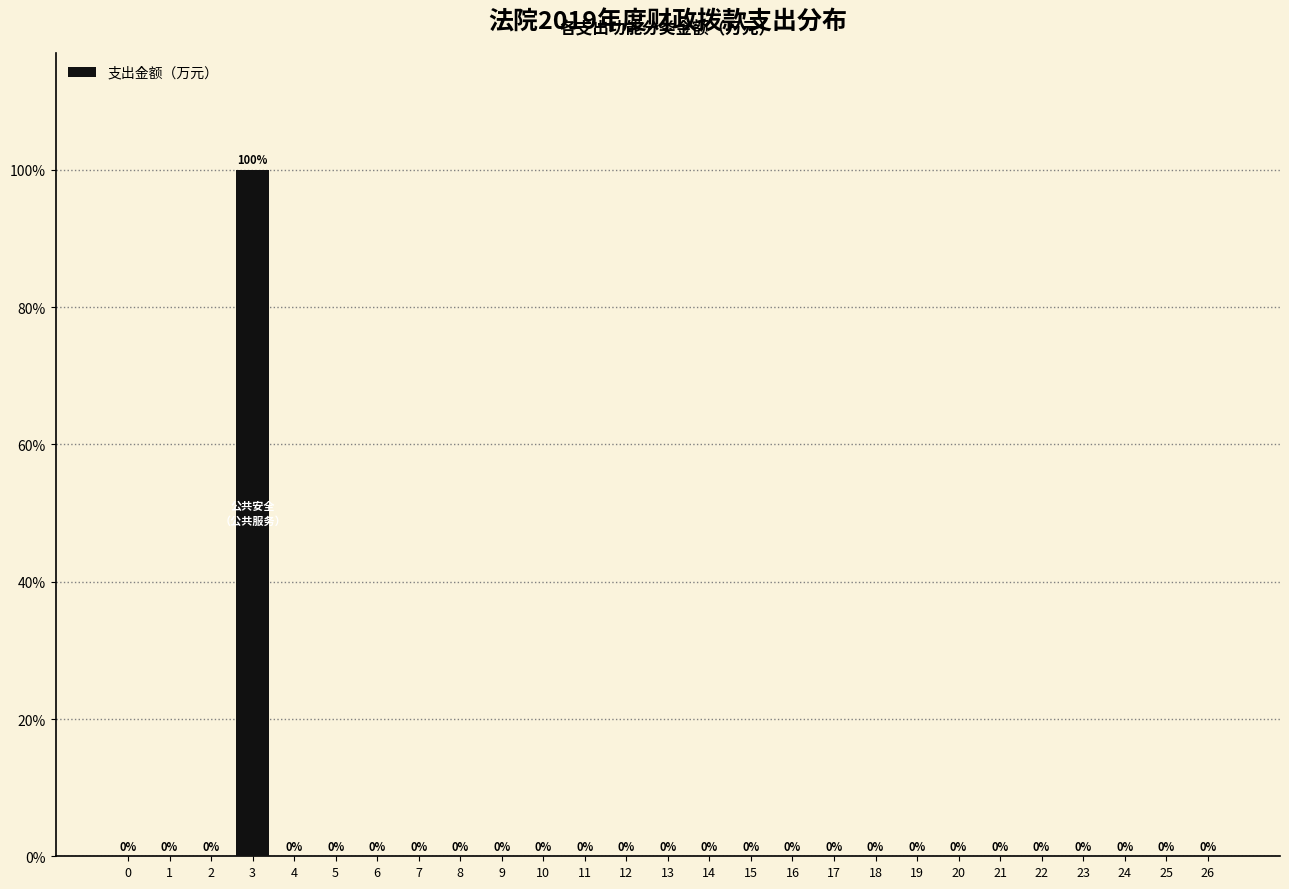

Reading left to right, transcribe all the data shown in this chart.

0=0	1=0	2=0	3=100	4=0	5=0	6=0	7=0	8=0	9=0	10=0	11=0	12=0	13=0	14=0	15=0	16=0	17=0	18=0	19=0	20=0	21=0	22=0	23=0	24=0	25=0	26=0